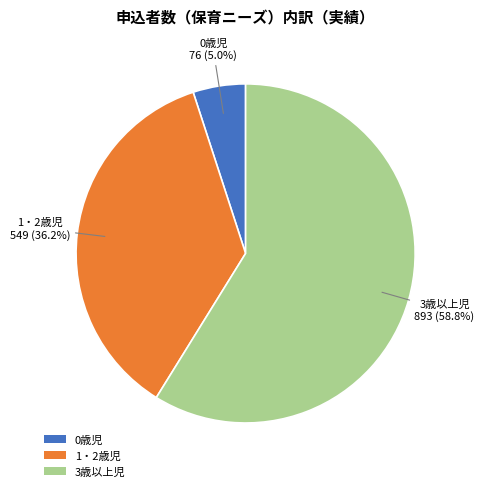

Does 3歳以上児 represent more than half of the total?

Yes